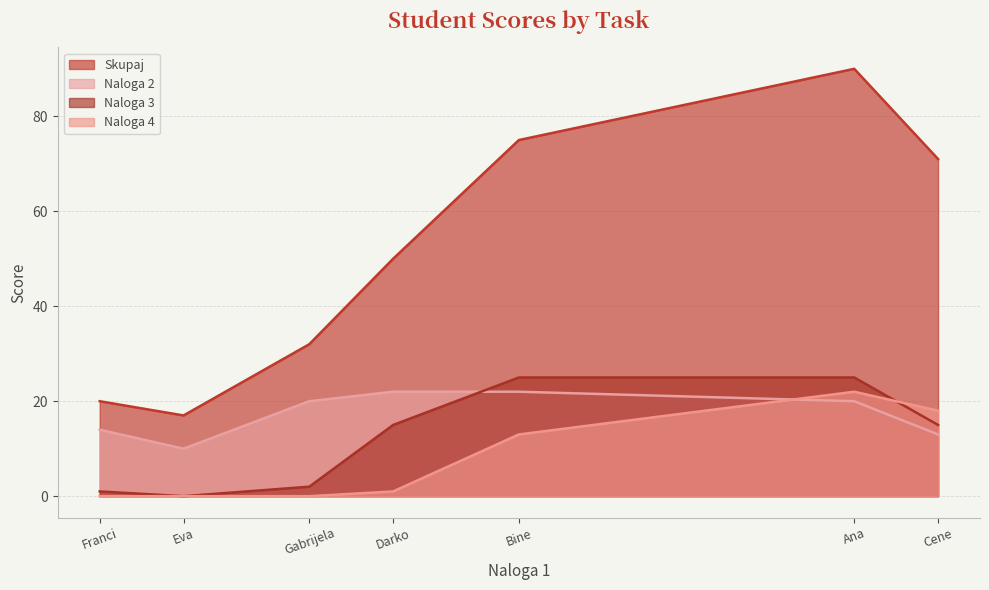

What is the maximum value shown in the chart?

90